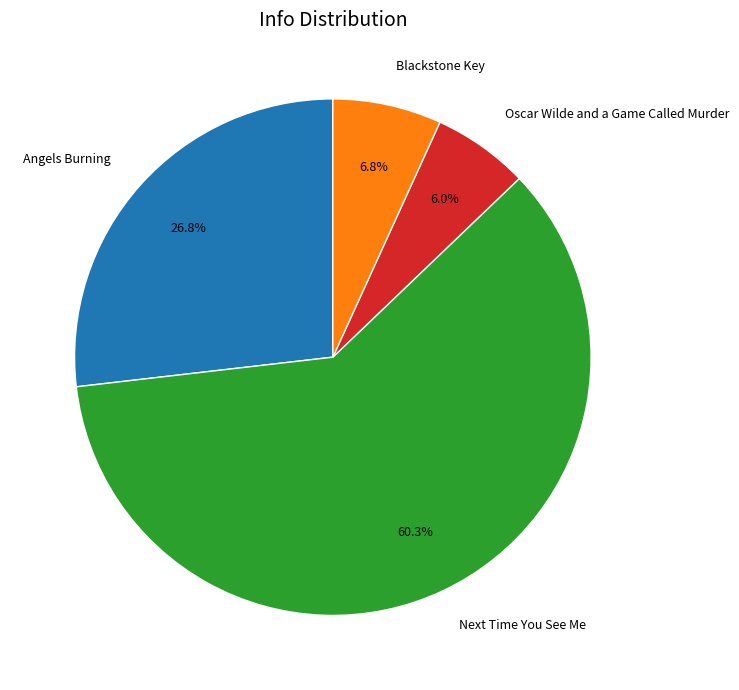

Rank the categories by value from highest to lowest.

Next Time You See Me, Angels Burning, Blackstone Key, Oscar Wilde and a Game Called Murder